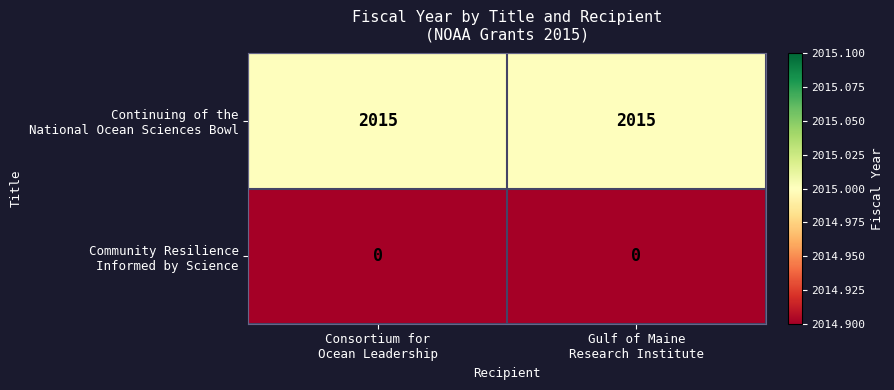

What is the maximum value shown in the chart?

2015